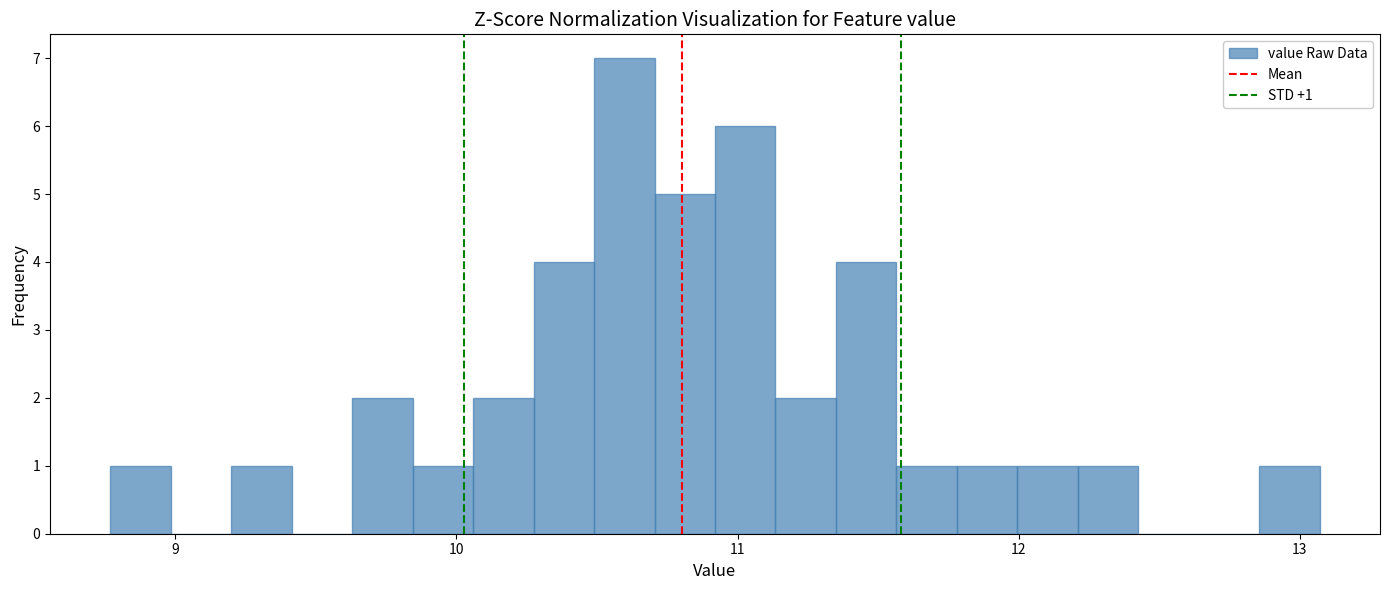

Around what value on the x-axis is the tallest bar? Give the approximate position of its centre, as read against the axis.

10.6